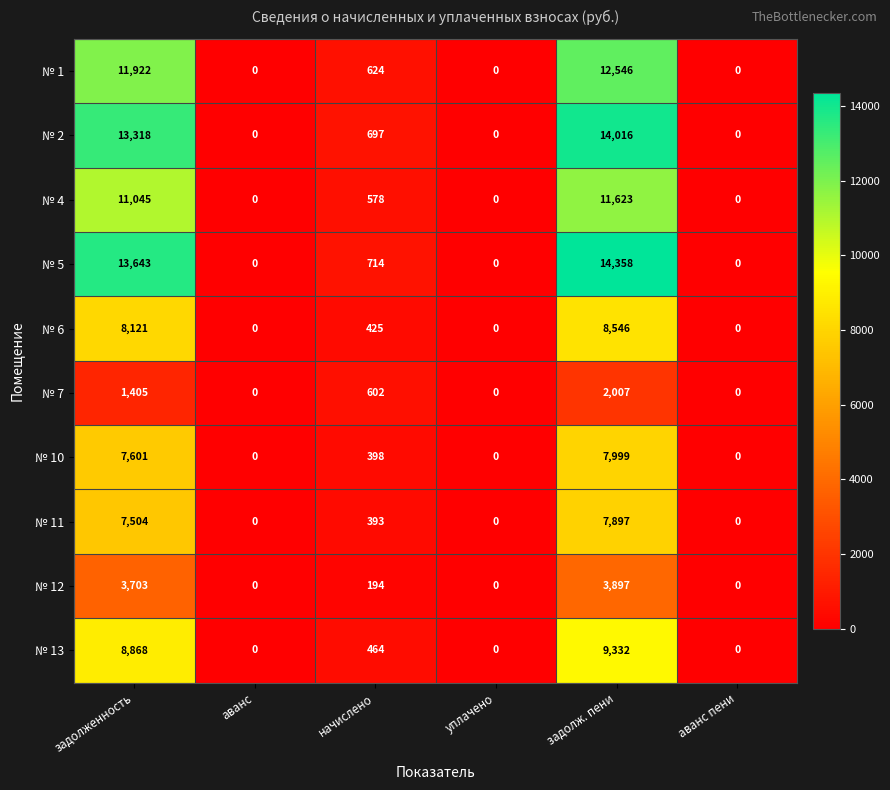

Count the number of data series in this chart.

10